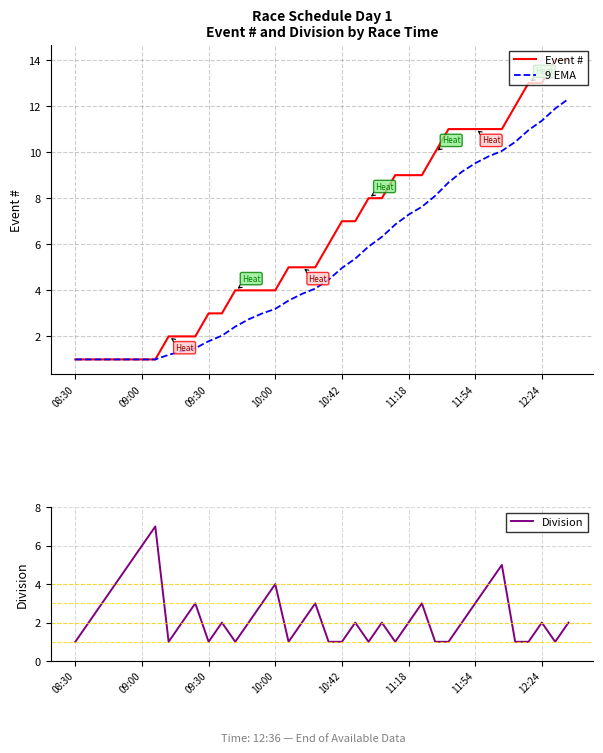

Reading left to right, list all the values displayed in this chart.

Event #: 1.0	1.0	1.0	1.0	1.0	1.0	1.0	2.0	2.0	2.0	3.0	3.0	4.0	4.0	4.0	4.0	5.0	5.0	5.0	6.0	7.0	7.0	8.0	8.0	9.0	9.0	9.0	10.0	11.0	11.0	11.0	11.0	11.0	12.0	13.0	13.0	14.0	14.0
9 EMA: 1.0	1.0	1.0	1.0	1.0	1.0	1.0	1.2	1.4	1.5	1.8	2.0	2.4	2.7	3.0	3.2	3.6	3.8	4.1	4.5	5.0	5.4	5.9	6.3	6.9	7.3	7.6	8.1	8.7	9.1	9.5	9.8	10.1	10.4	11.0	11.4	11.9	12.3
Division: 1.0	2.0	3.0	4.0	5.0	6.0	7.0	1.0	2.0	3.0	1.0	2.0	1.0	2.0	3.0	4.0	1.0	2.0	3.0	1.0	1.0	2.0	1.0	2.0	1.0	2.0	3.0	1.0	1.0	2.0	3.0	4.0	5.0	1.0	1.0	2.0	1.0	2.0